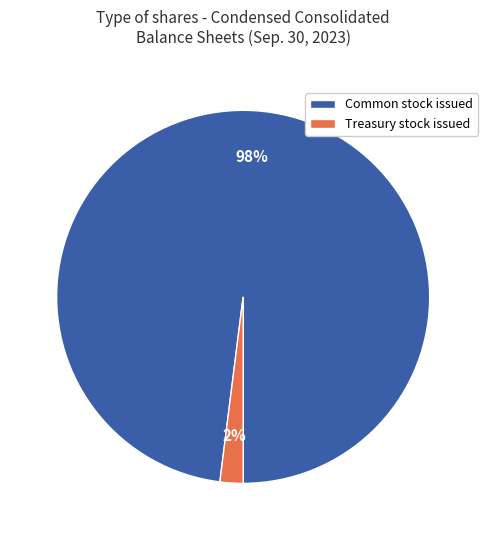

To the nearest percent, what percentage of the pie is Common stock issued?

98%